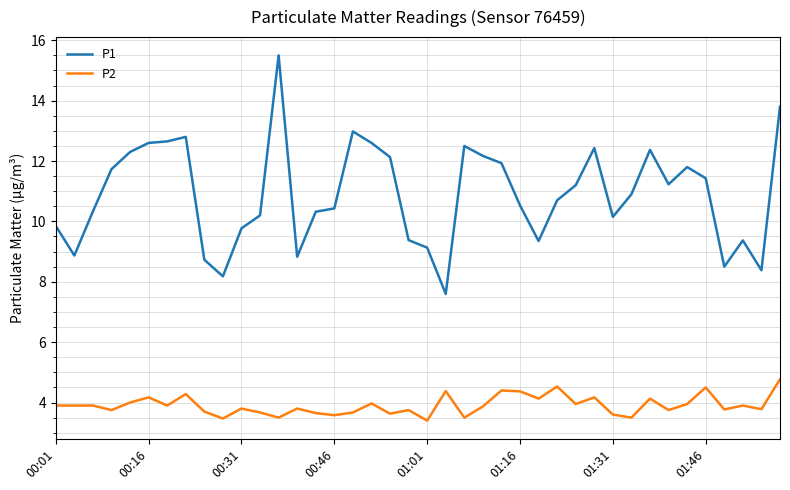

True or false: P2 and P1 intersect in this chart.

False